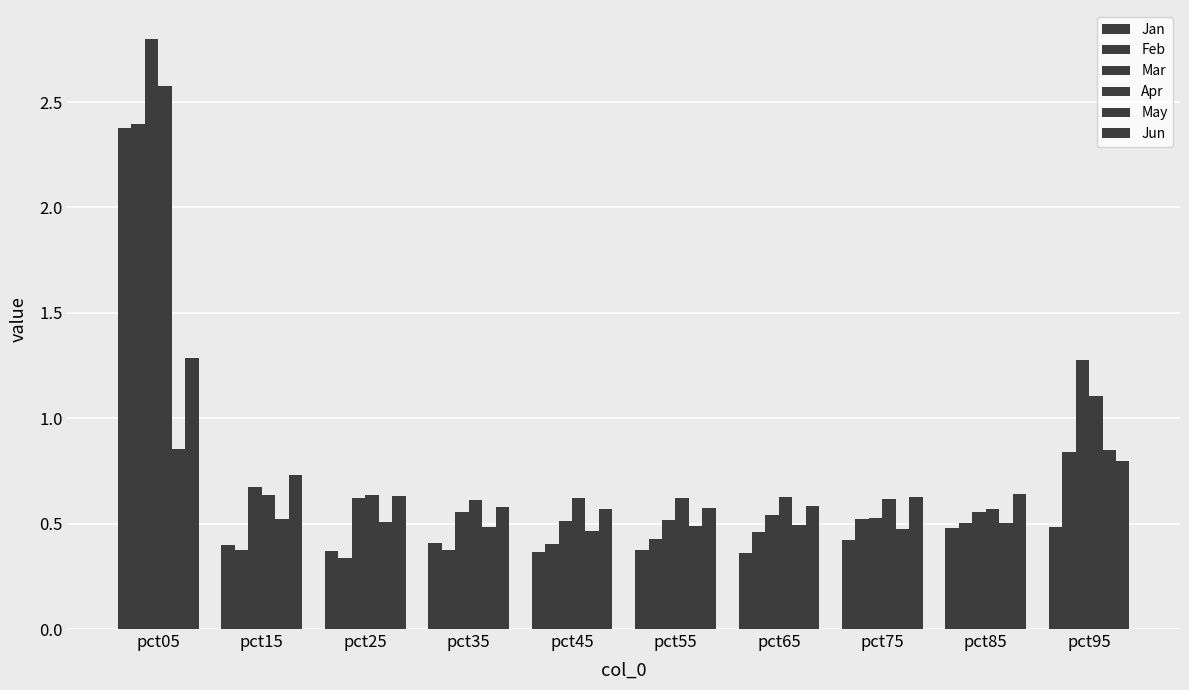

What value does the Mar series have at pct55?

0.5